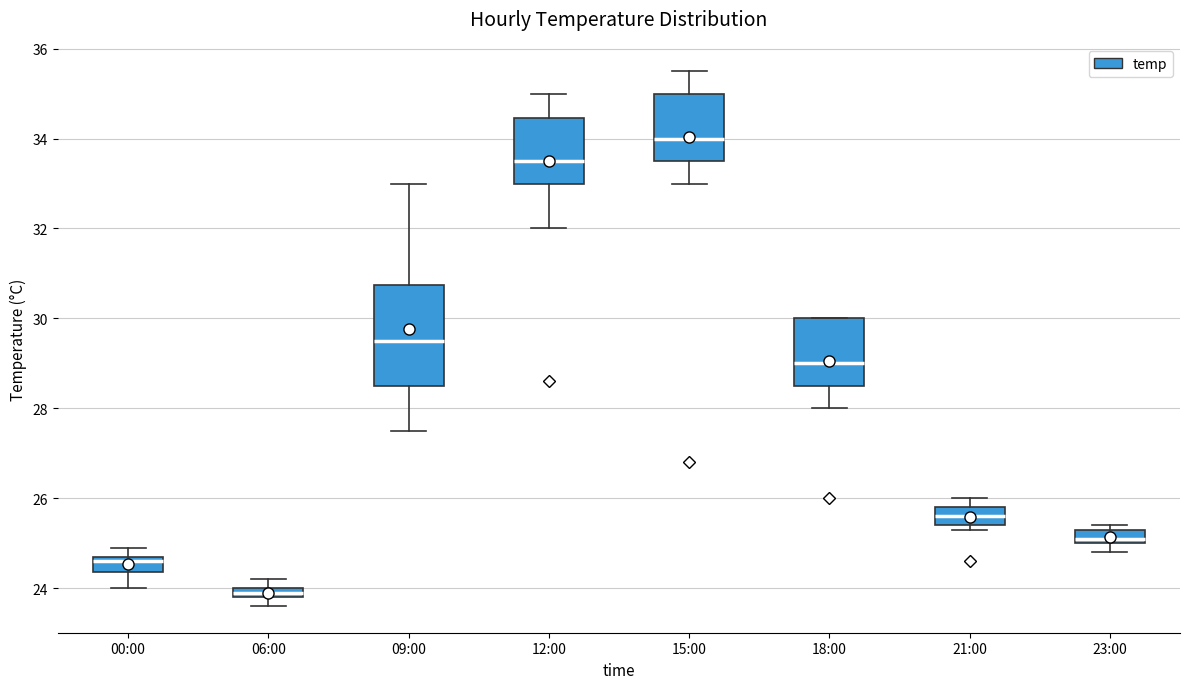

Where does the median line of the box for 21:00 sit on the y-axis? The values are not printed on the chart, so give them approximately, as read against the axis.

25.6